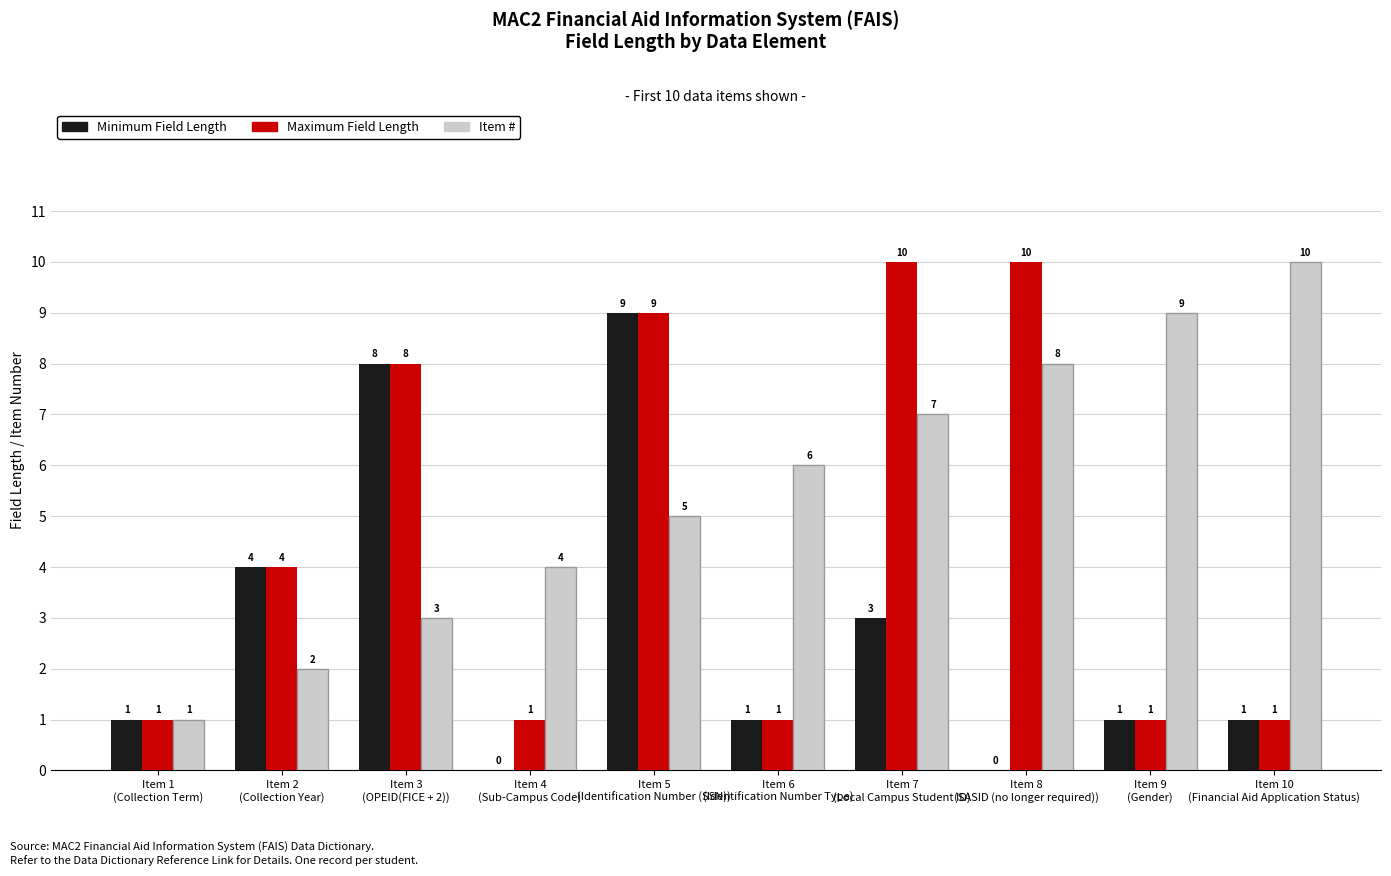

How many Item # values are between 3 and 8?

6